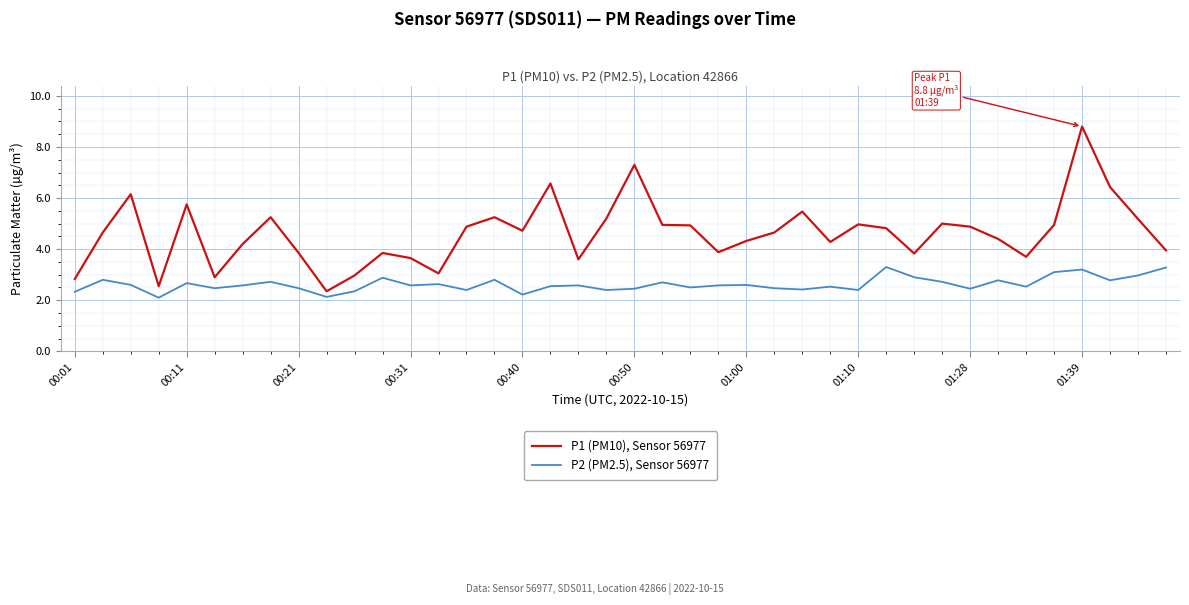

Rank the series by their average value, from highest to lowest.

P1 (PM10), Sensor 56977, P2 (PM2.5), Sensor 56977